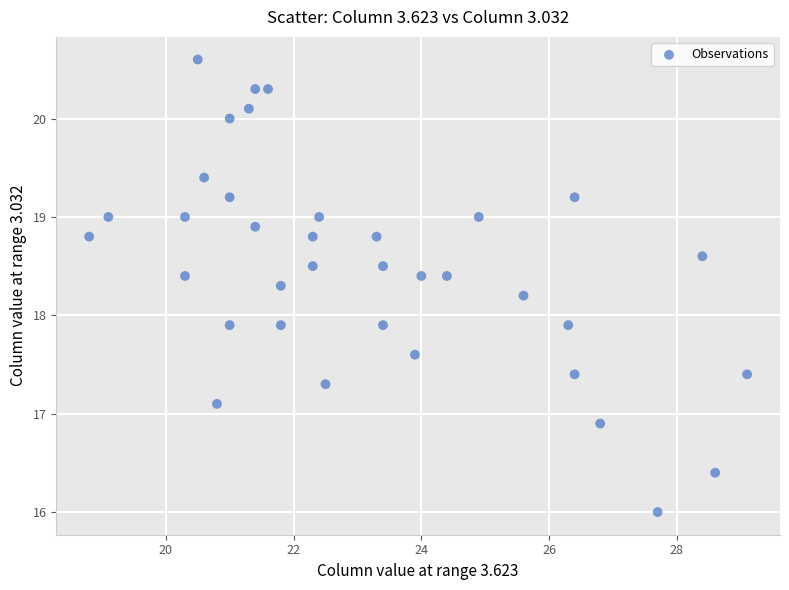

What is the range of Y values (max minus min)?

4.6